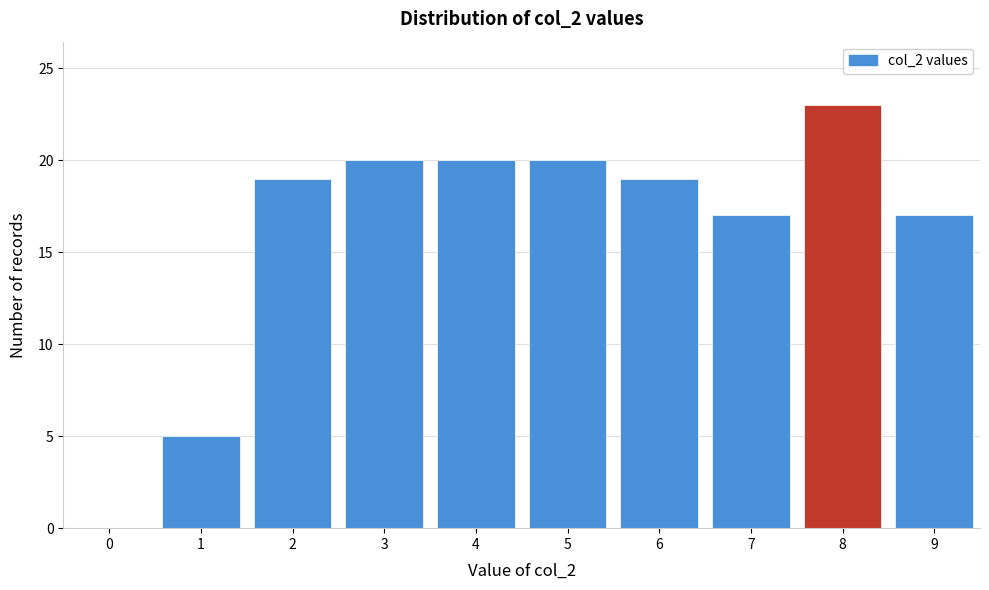

What is the height of the bar covering 6.5 to 7.5 on the x-axis? The values are not printed on the chart, so give them approximately, as read against the axis.

17